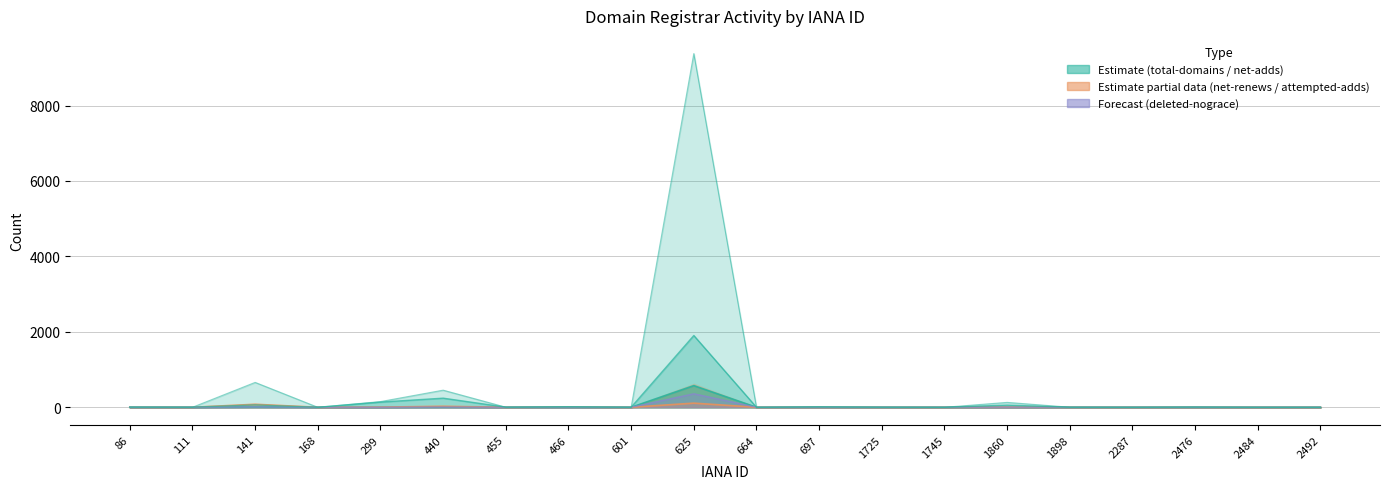

Reading left to right, transcribe all the data shown in this chart.

total-domains: 5	1	660	0	151	454	2	9	1	9378	0	13	1	0	130	2	0	6	0	0
total-nameservers: 4	3	64	0	138	242	4	14	2	1903	0	9	3	0	57	2	0	5	0	0
net-adds-1-yr: 0	0	10	0	0	7	0	0	0	574	0	1	0	0	2	0	0	0	0	0
net-renews-1-yr: 0	0	80	0	4	27	0	4	0	110	0	0	0	0	3	0	0	0	0	0
attempted-adds: 0	0	11	0	0	6	0	0	0	358	0	0	0	0	2	0	0	0	0	0